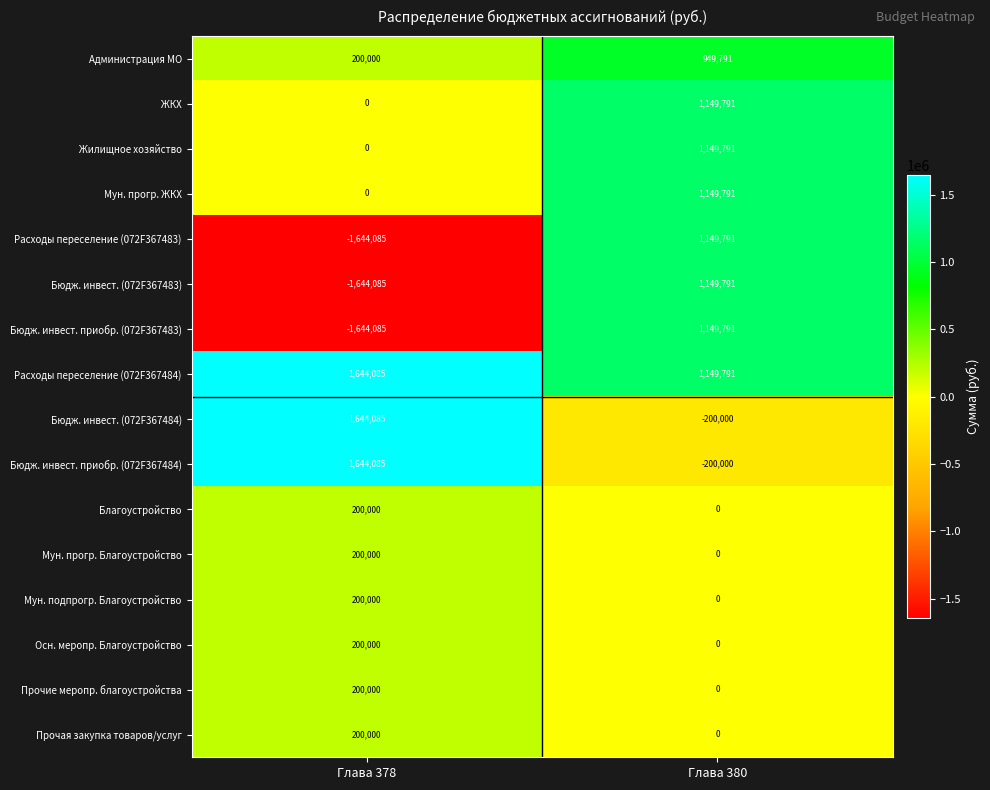

At which label is Администрация МО closest to 574895?

Глава 378